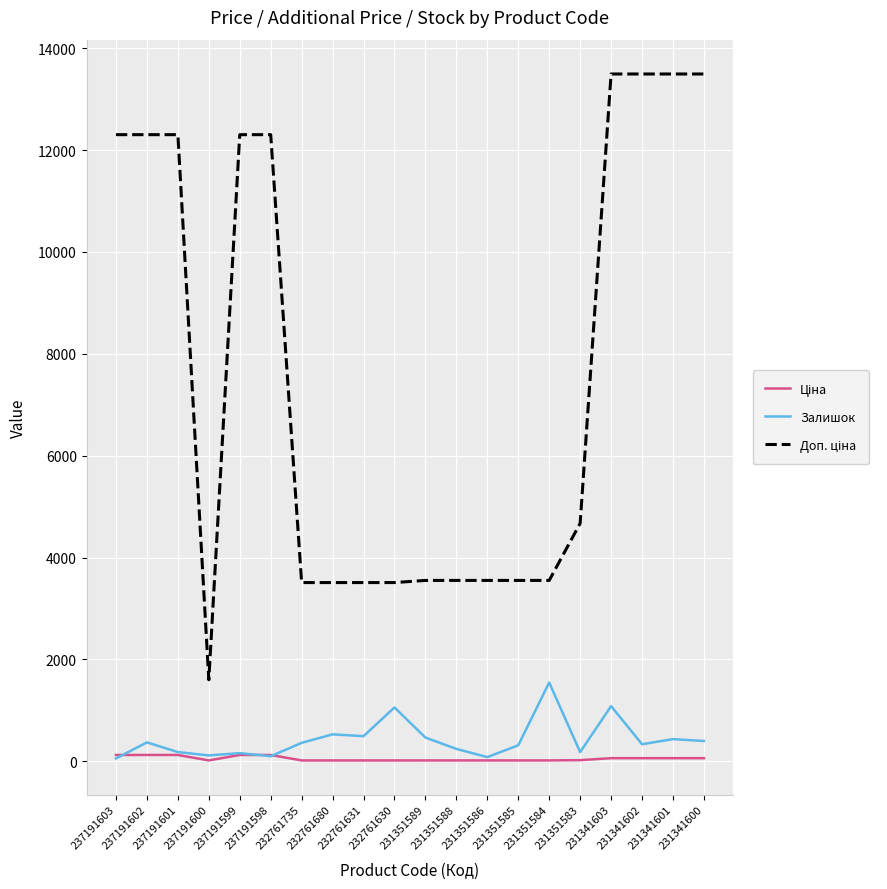

The Ціна series shows 15.8 at 231351585. True or false?

True